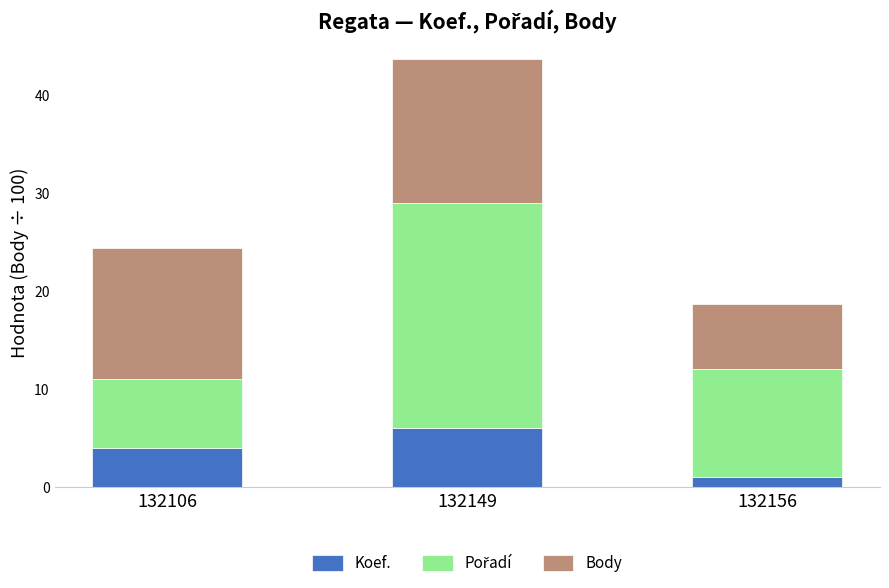

True or false: Koef. has a value of 1.0 at 132156.

True